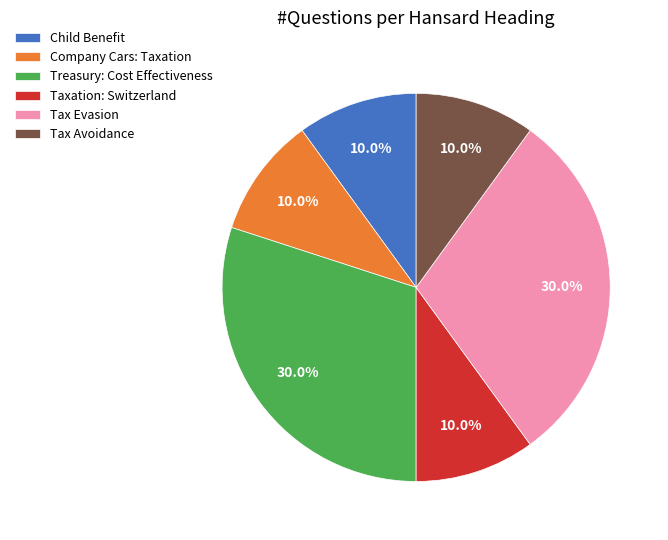

To the nearest percent, what is the difference between the largest and smallest slice percentages?

20%